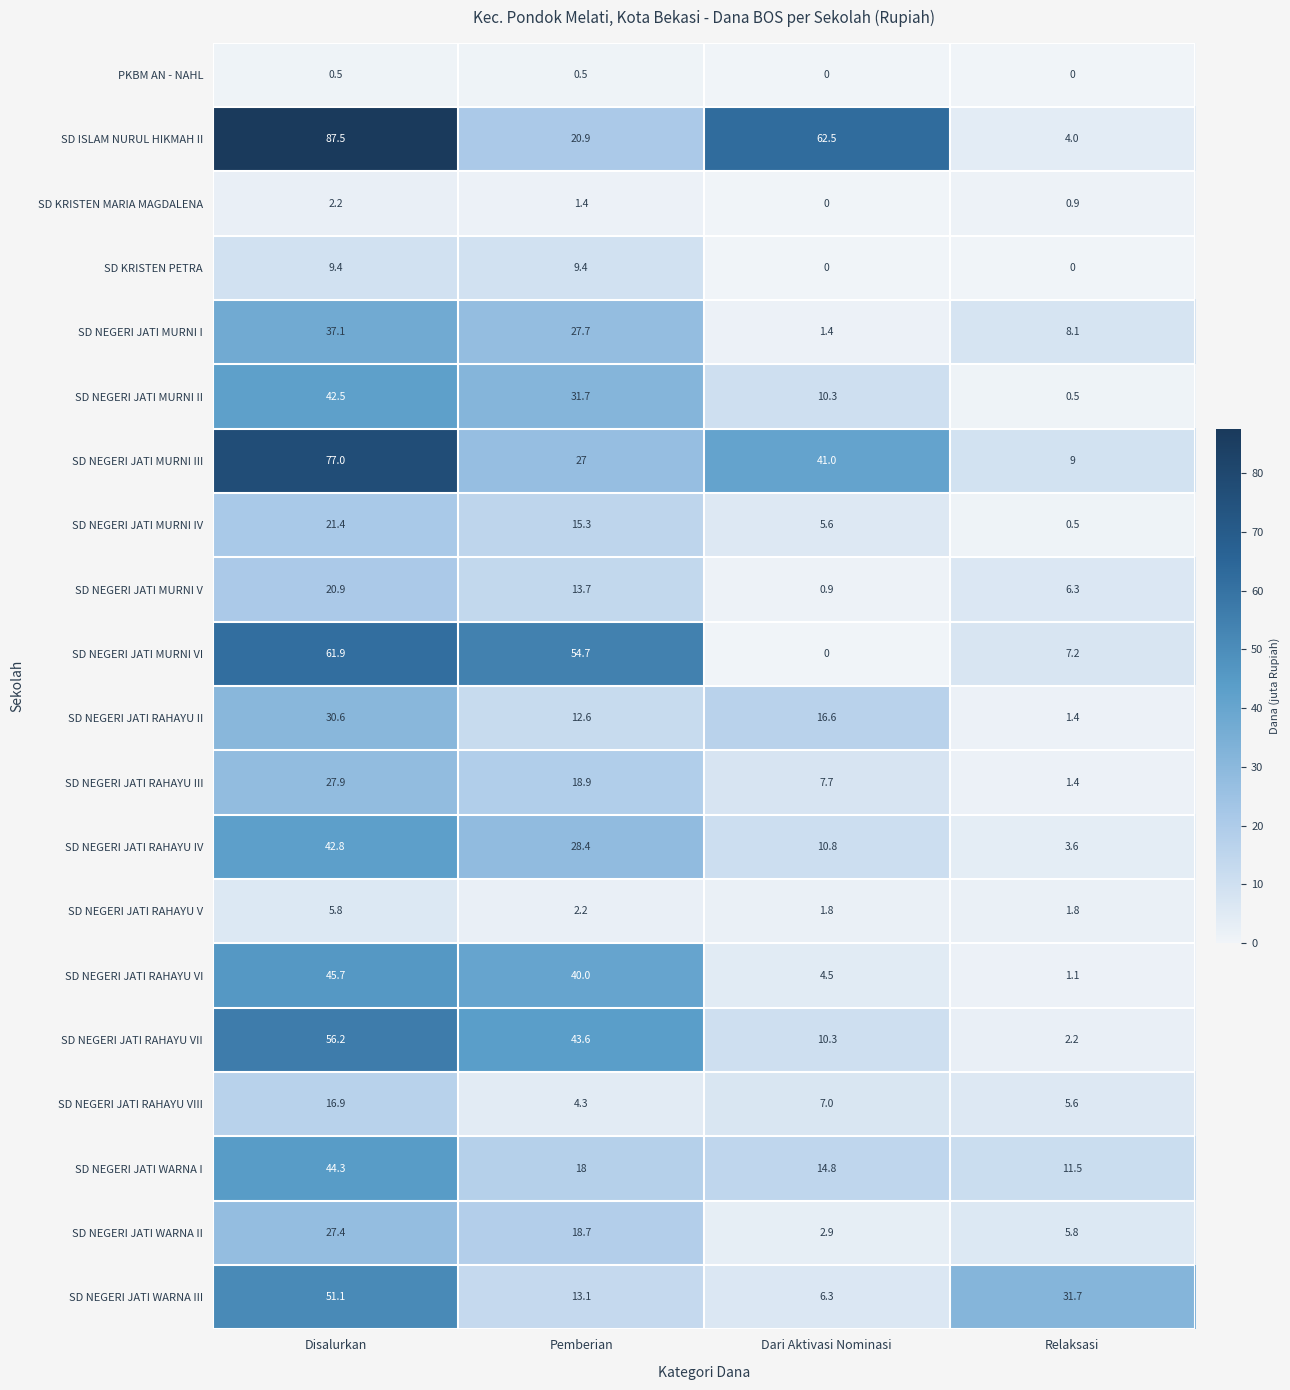

What is the maximum value shown in the chart?

87.5